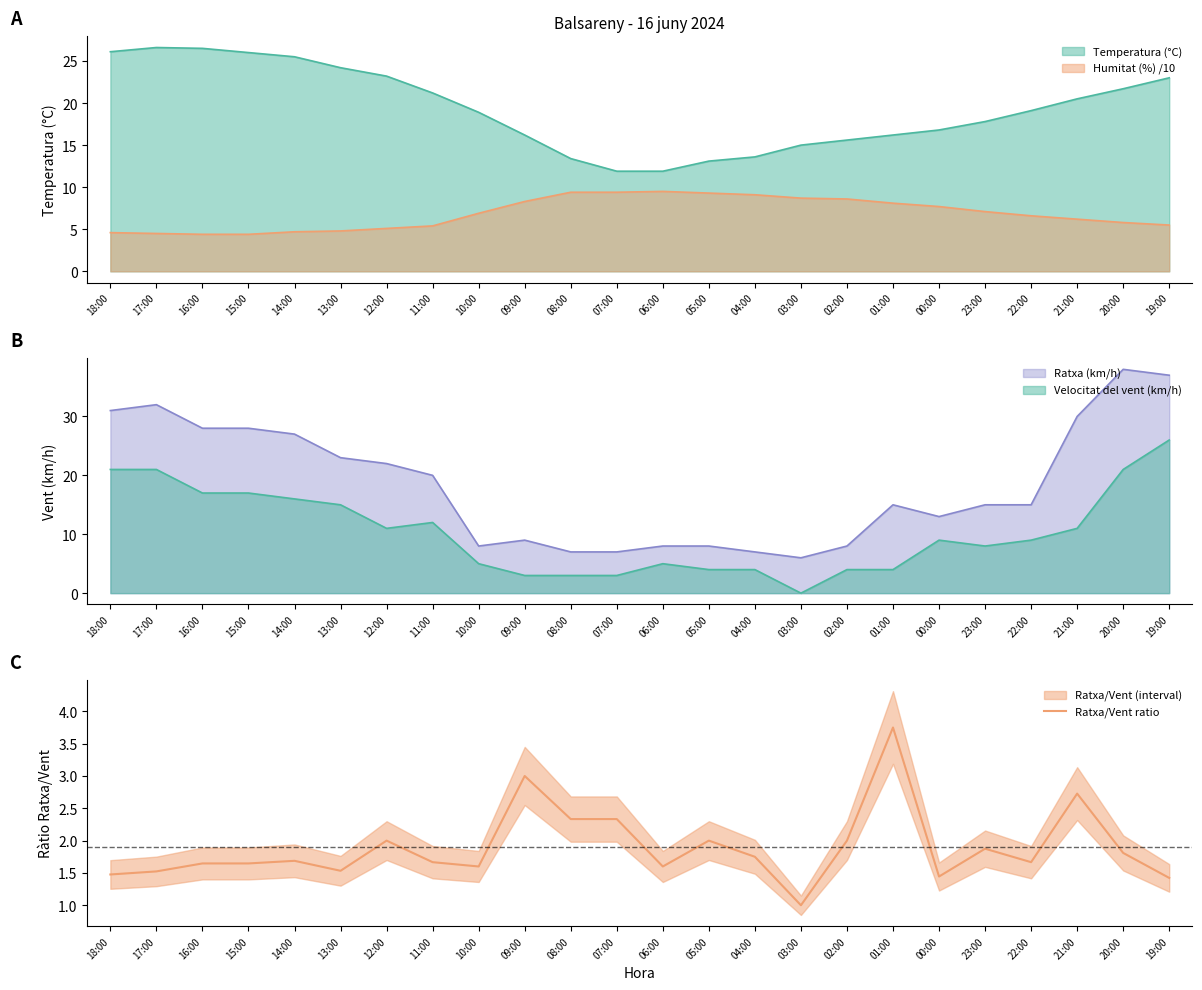

Approximately how many times larger is the value at 16:00 compared to 00:00?

1.1